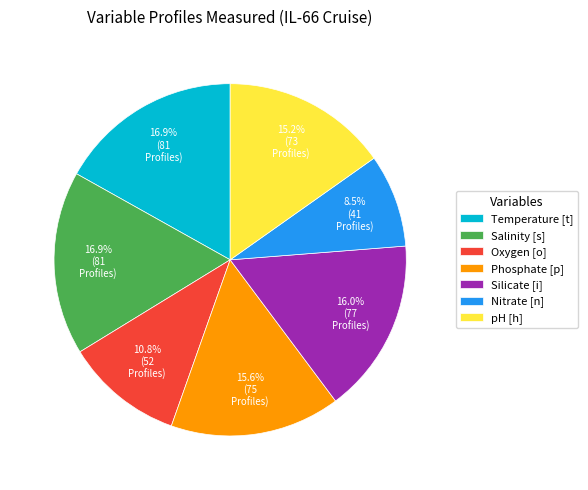

What percentage is the Phosphate [p] slice, to the nearest percent?

16%